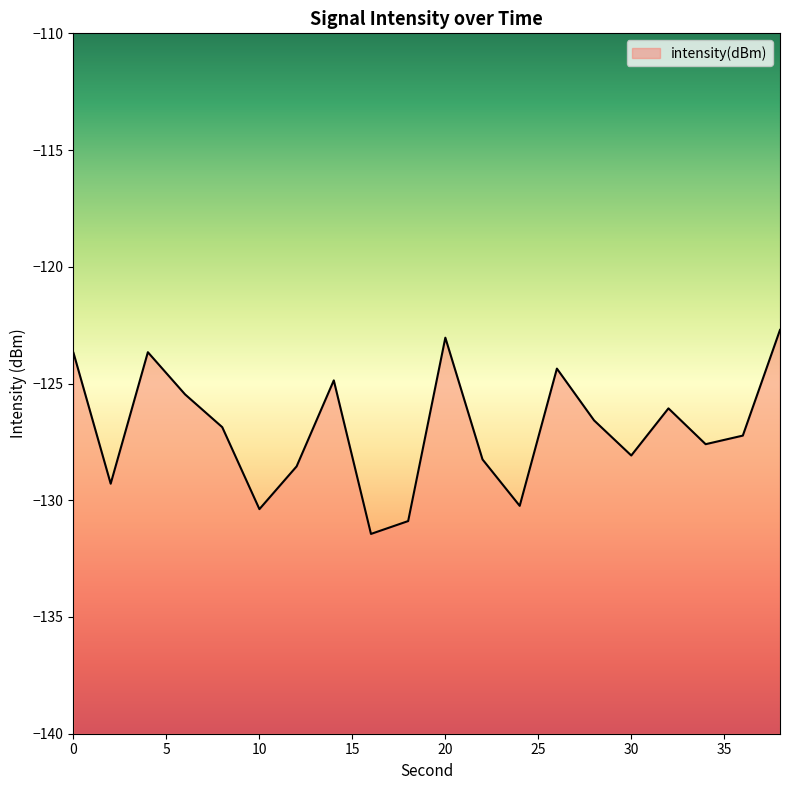

Where is the data nearest to the value -127?

8